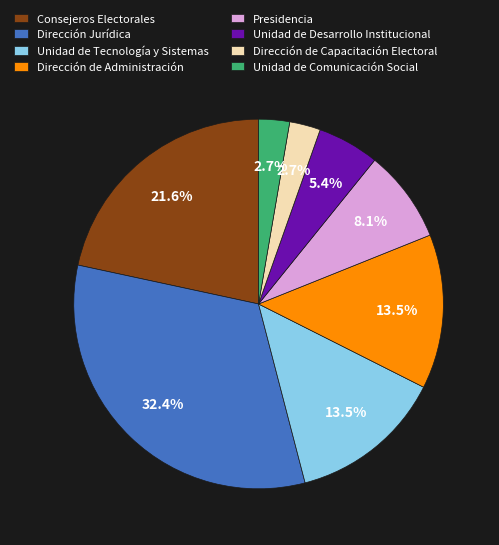

Does any single category account for the majority?

No